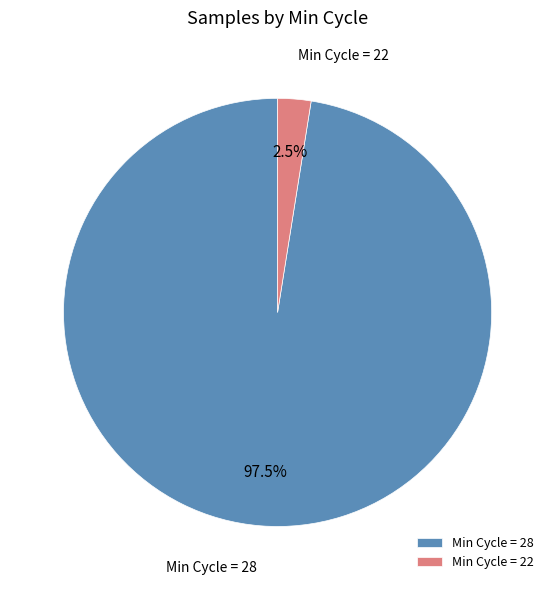

Which category has the biggest portion of the pie?

Min Cycle = 28